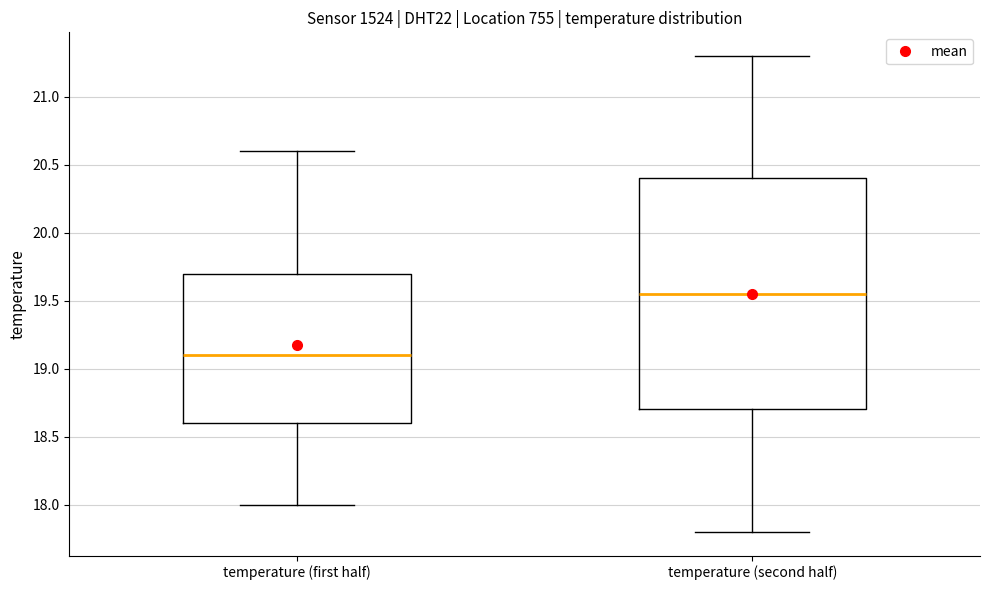

Comparing the boxes themselves (not the whiskers), which one is the tallest?

temperature (second half)